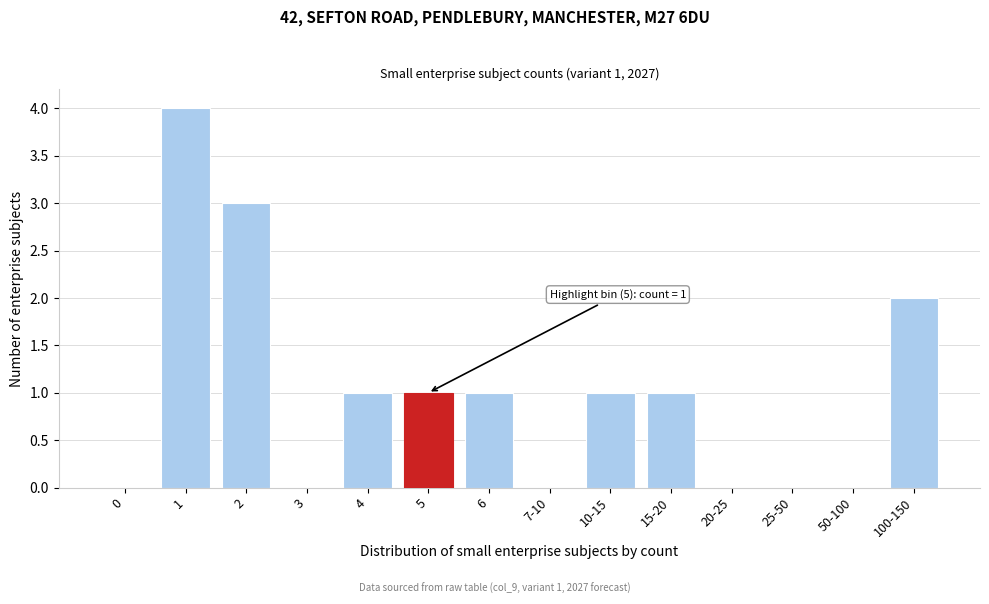

Reading left to right, transcribe all the data shown in this chart.

0=0	1=4	2=3	3=0	4=1	5=1	6=1	7-10=0	10-15=1	15-20=1	20-25=0	25-50=0	50-100=0	100-150=2